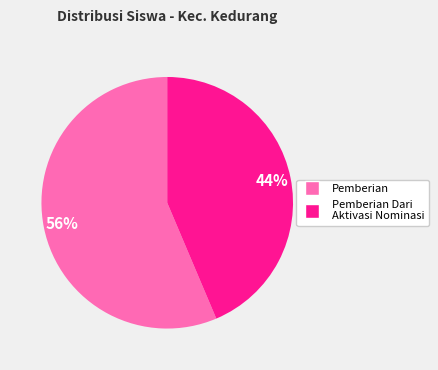

Does any single category account for the majority?

Yes